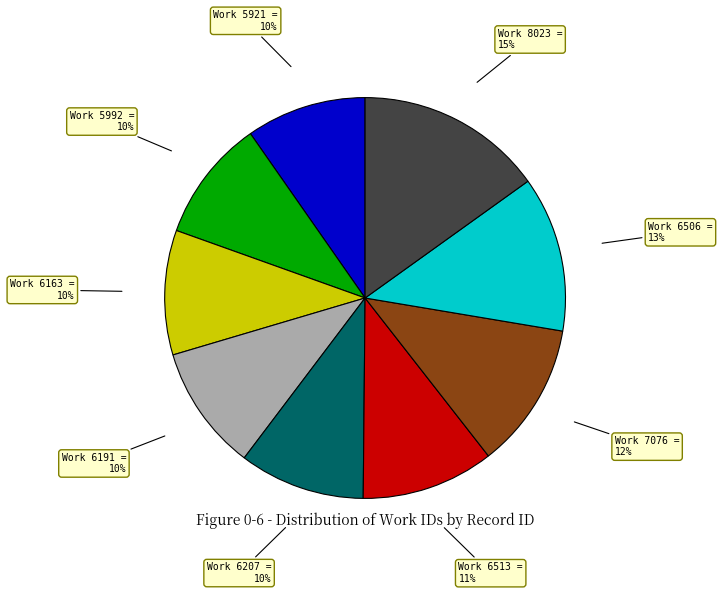

Which has a higher value, Work 7076 or Work 6191?

Work 7076